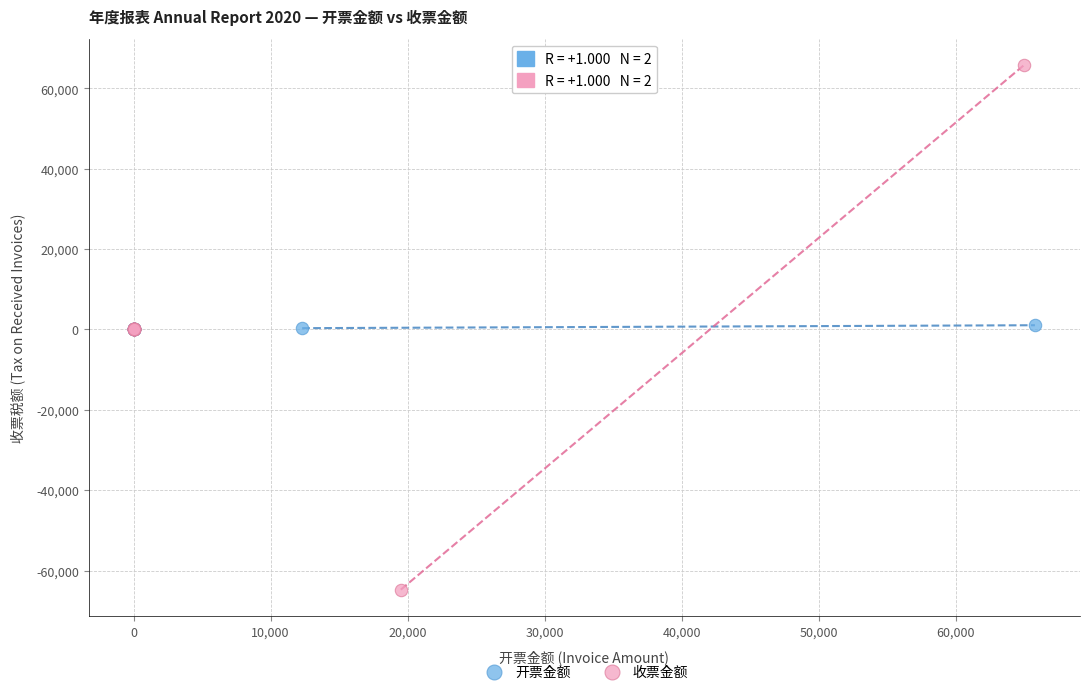

Which series has the largest Y range (max minus min)?

收票金额